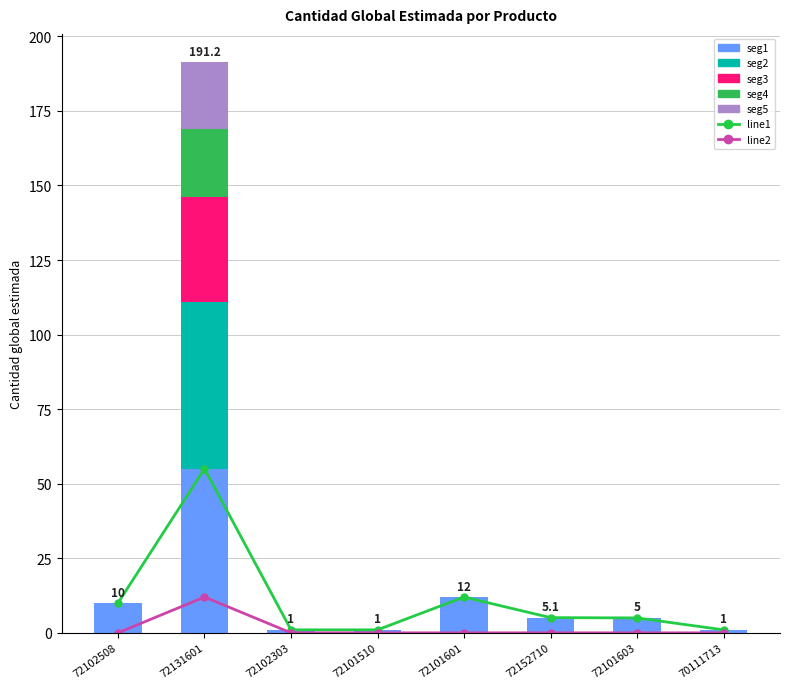

The value at 72102303 is 0. True or false?

True